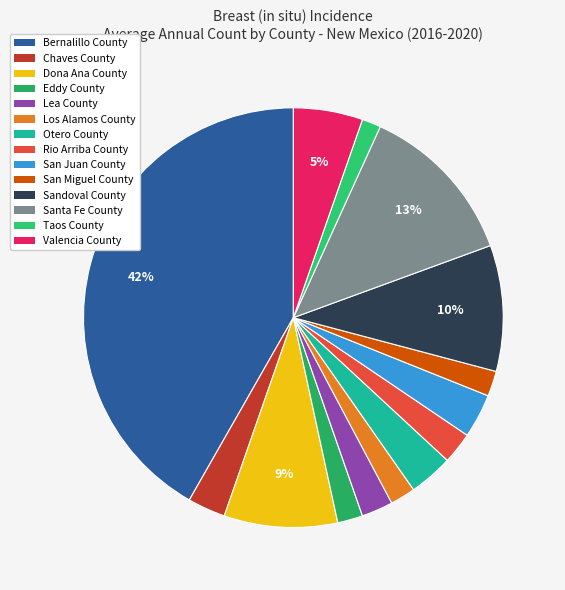

What is the change in value from Chaves County to Dona Ana County?

+12